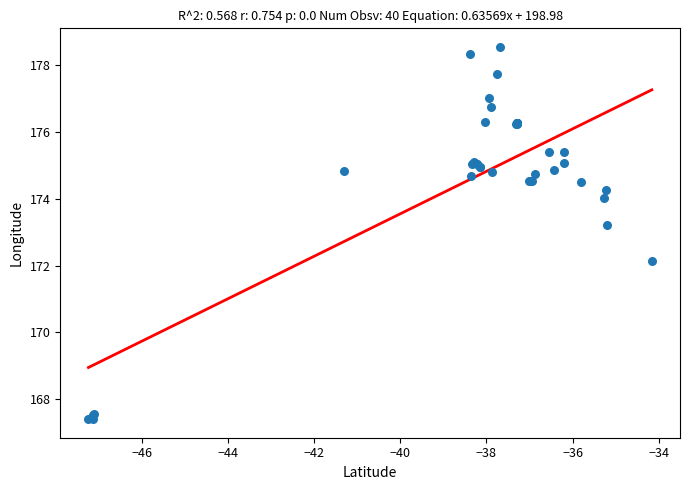

What Y value in the scatter plot is closest to 172?

172.1